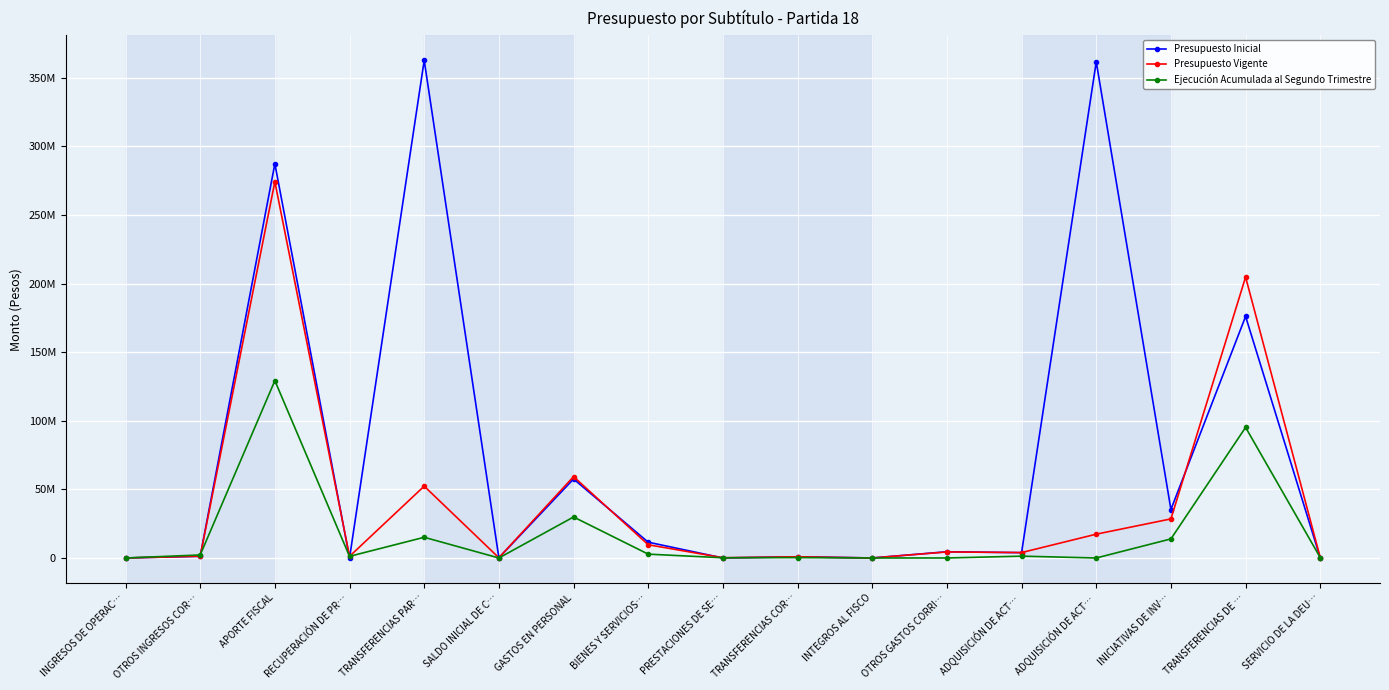

Reading left to right, extract all data points from this chart.

Presupuesto Inicial: 20	1232715	287399942	0	362818920	143000	57582155	11507357	10	880363	8112	4539339	3879109	361710398	35339308	176108496	39950
Presupuesto Vigente: 20	1289501	274264371	1197103	52360987	143000	59293888	9647510	183129	880363	8112	4408889	3938465	17356914	28482712	204794475	260525
Ejecución Acumulada al Segundo Trimestre: 0	2185833	129279840	1197103	15086029	0	29883672	2795734	148838	280848	0	0	1329874	0	13900836	95206458	260525